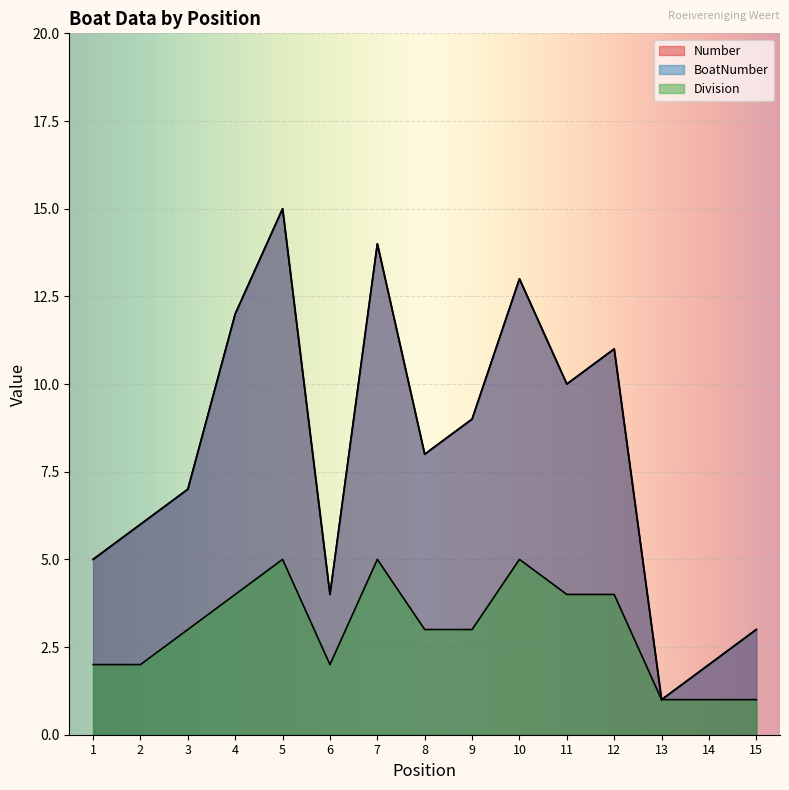

Reading right to left, extract all data points from this chart.

Number: 15=3	14=2	13=1	12=11	11=10	10=13	9=9	8=8	7=14	6=4	5=15	4=12	3=7	2=6	1=5
BoatNumber: 15=3	14=2	13=1	12=11	11=10	10=13	9=9	8=8	7=14	6=4	5=15	4=12	3=7	2=6	1=5
Division: 15=1	14=1	13=1	12=4	11=4	10=5	9=3	8=3	7=5	6=2	5=5	4=4	3=3	2=2	1=2